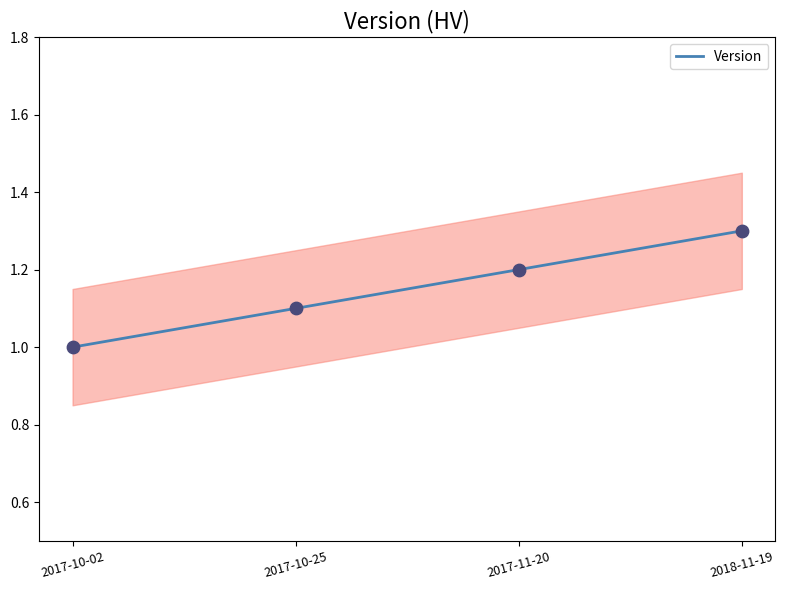

Between 2017-10-25 and 2018-11-19, which is larger?

2018-11-19